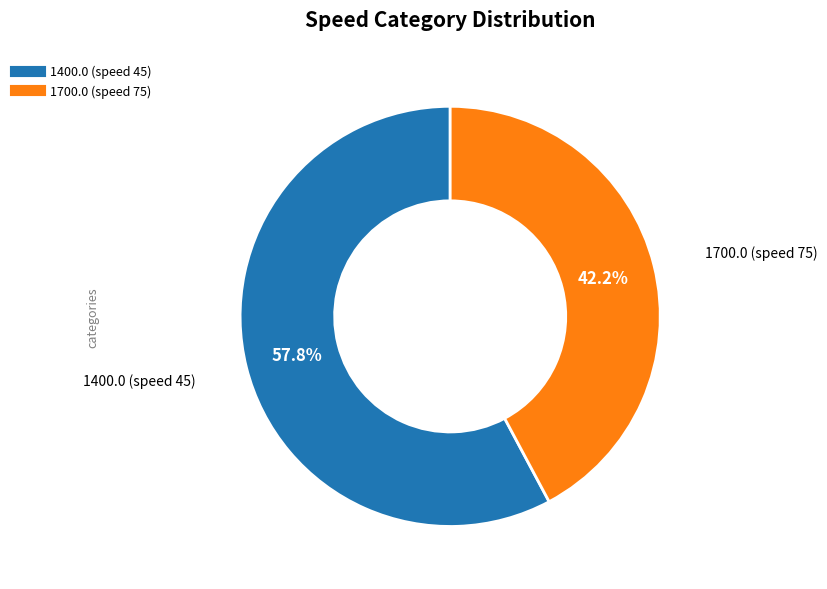

Is there a majority slice in this chart?

Yes